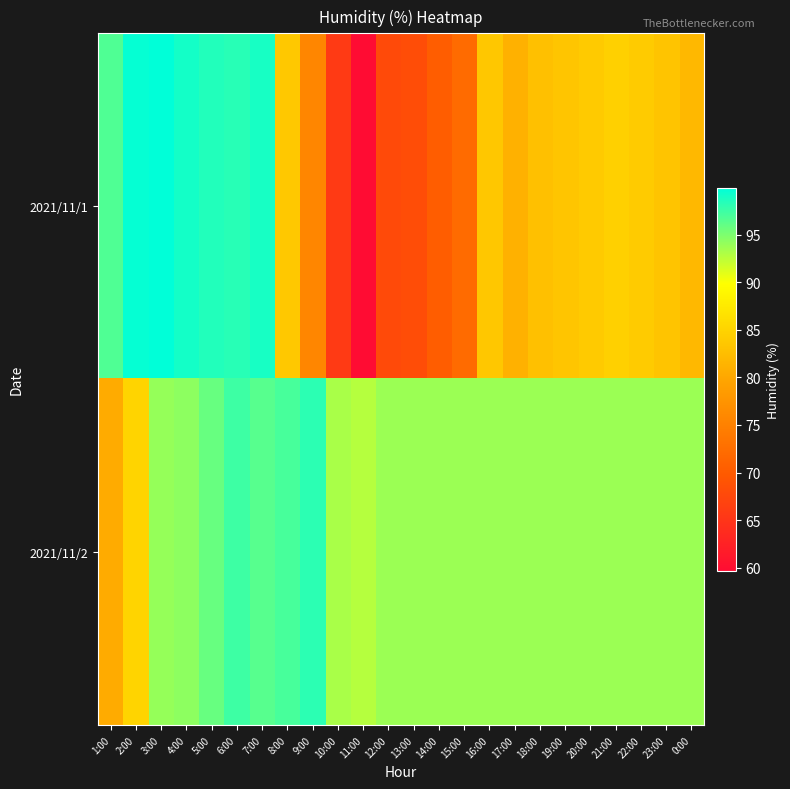

What is the total value across all series at 14:00?

164.0